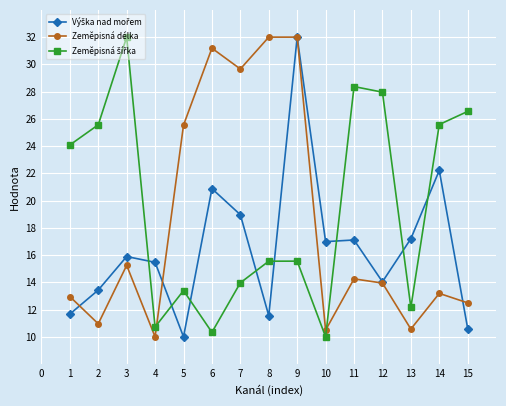

True or false: Zeměpisná délka has a value of 53.3 at 9.

False